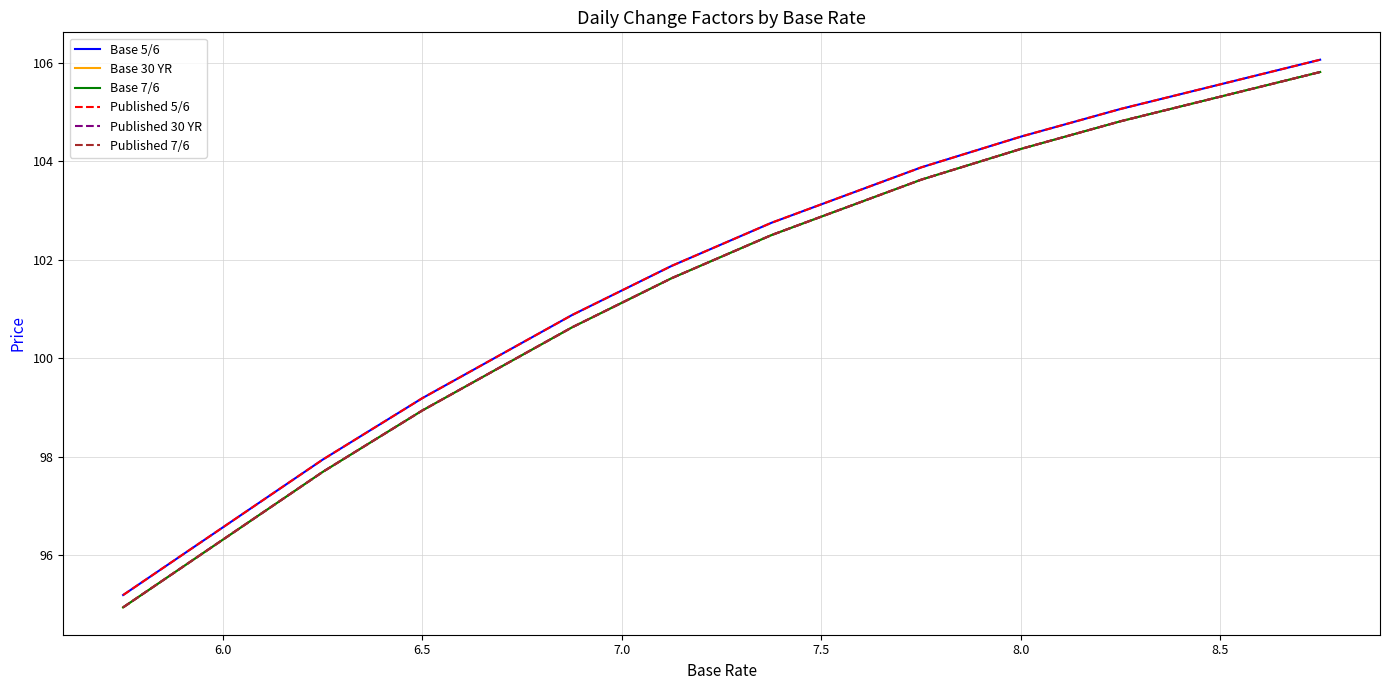

Is this an area chart (filled region under the line)?

No